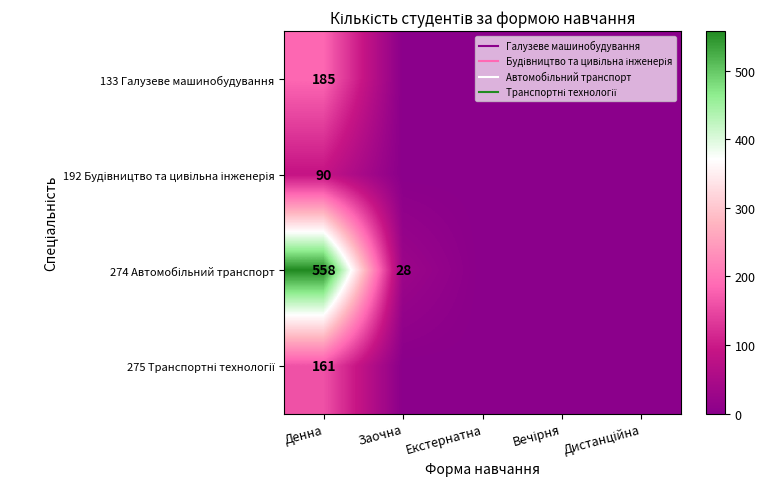

Is it true that 274 Автомобільний транспорт equals 0 at Екстернатна?

True